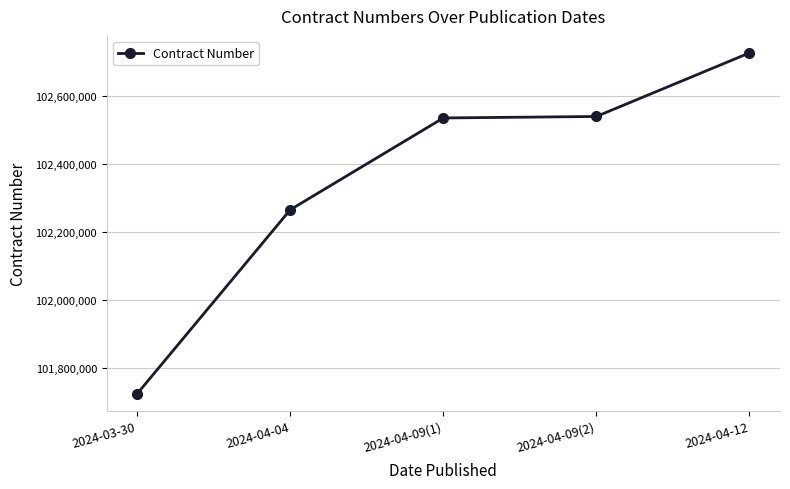

Where is the data nearest to the value 102225469?

2024-04-04